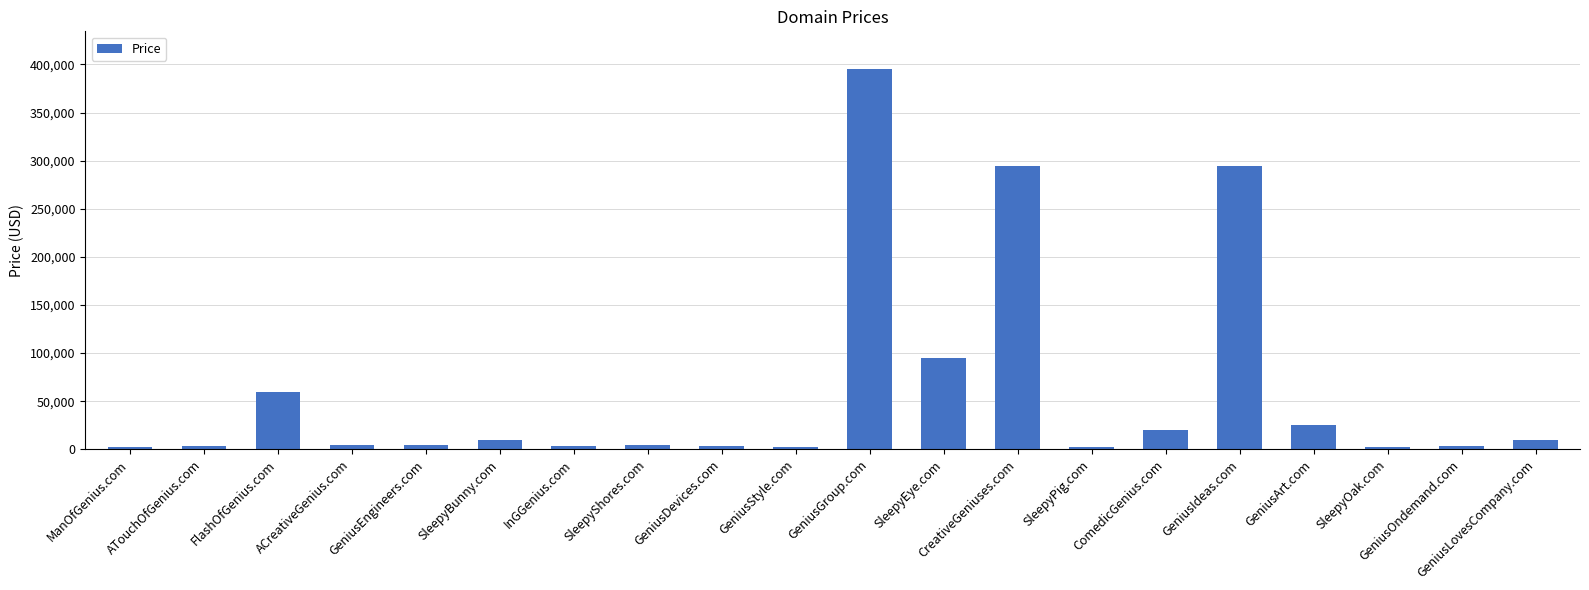

Does the chart contain stacked bars?

No